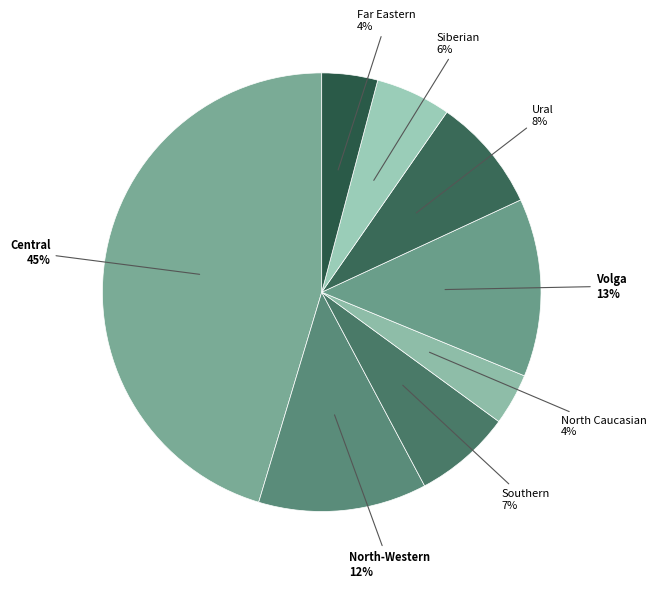

How many slices are in this pie chart?

8